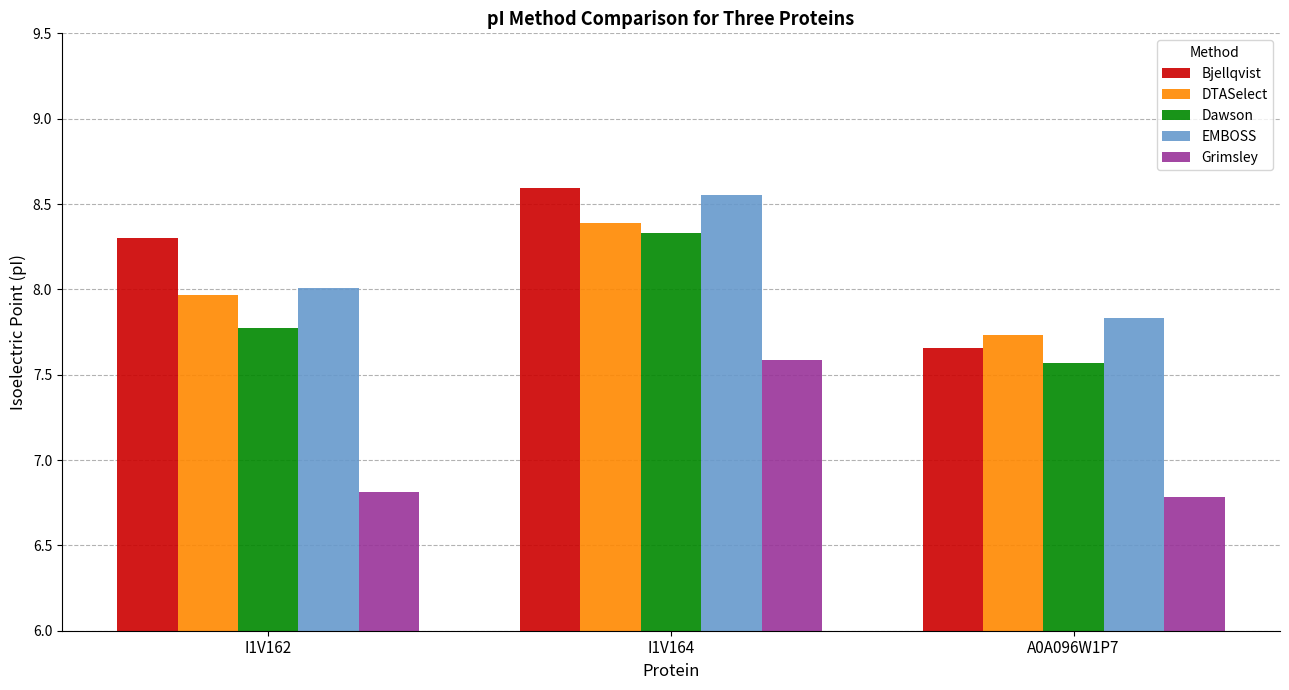

What is the minimum value shown in the chart?

6.8